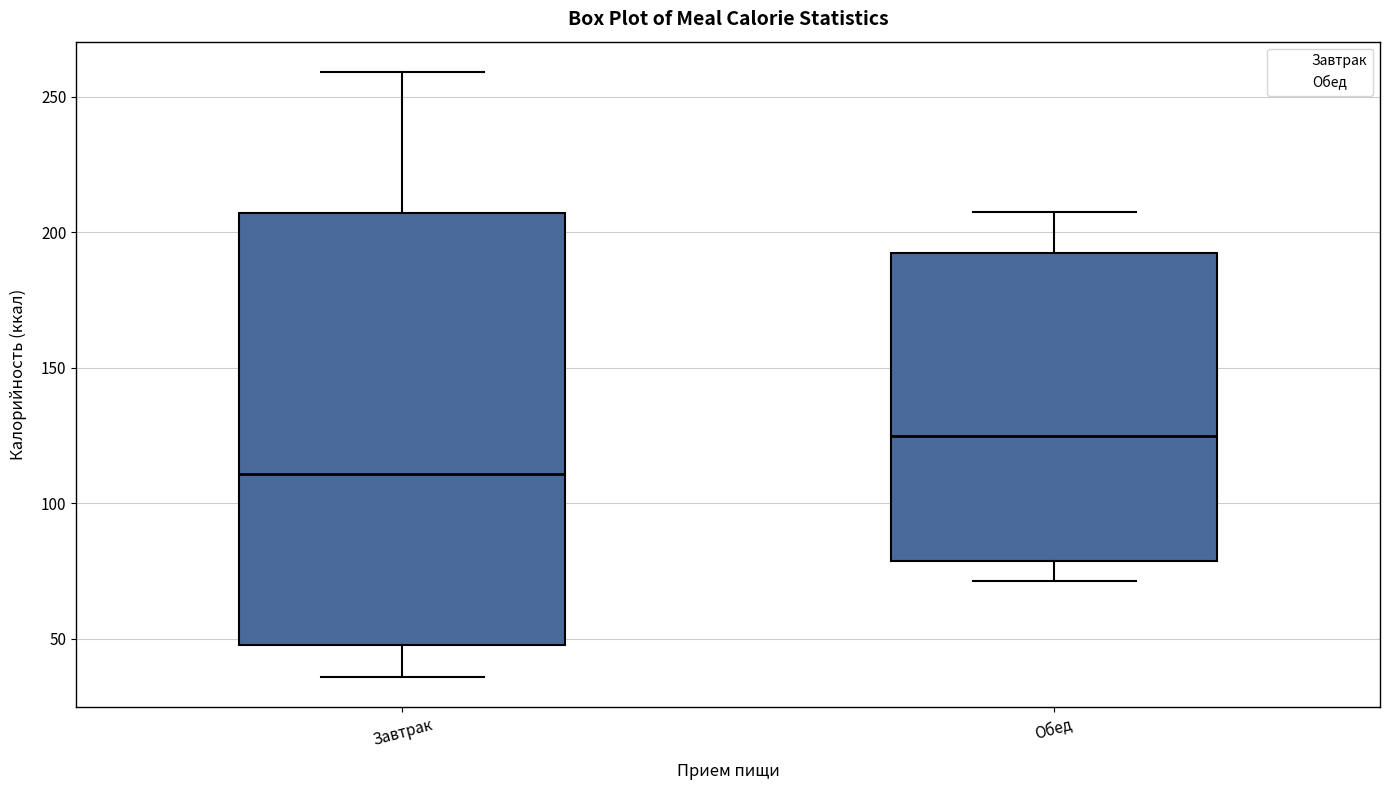

Which box is the tallest, from its lower edge to its upper edge?

Завтрак